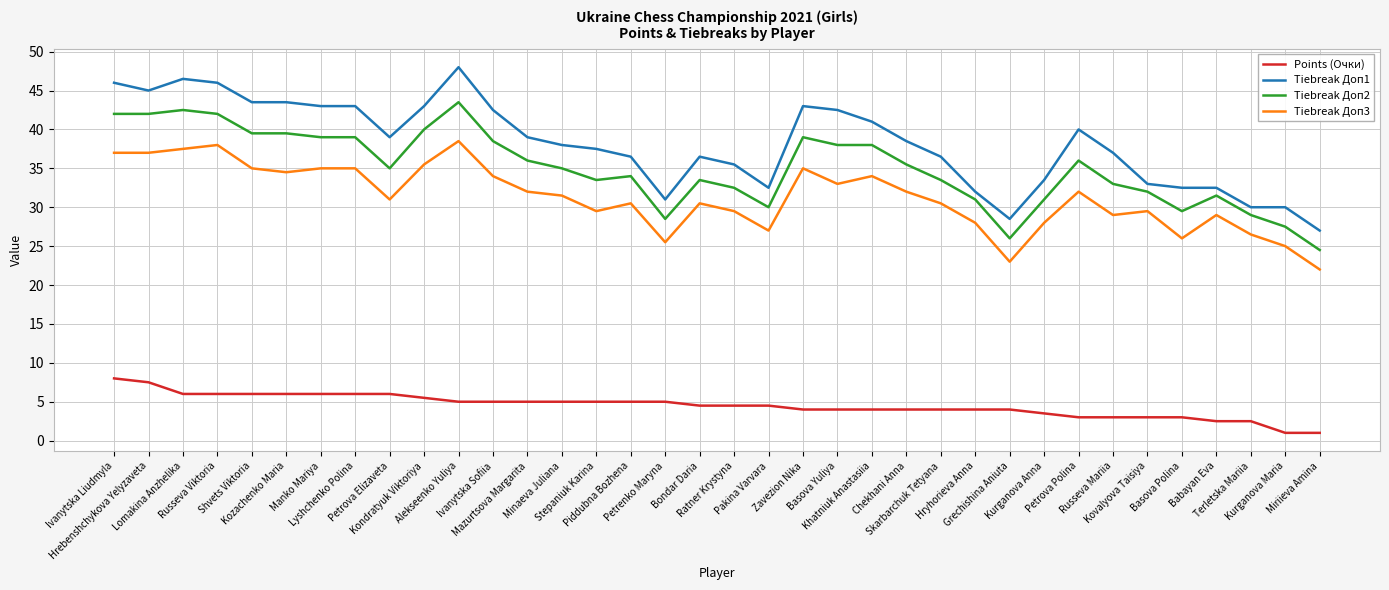

Reading left to right, transcribe all the data shown in this chart.

Points (Очки): 8.0	7.5	6.0	6.0	6.0	6.0	6.0	6.0	6.0	5.5	5.0	5.0	5.0	5.0	5.0	5.0	5.0	4.5	4.5	4.5	4.0	4.0	4.0	4.0	4.0	4.0	4.0	3.5	3.0	3.0	3.0	3.0	2.5	2.5	1.0	1.0
Tiebreak Доп1: 46.0	45.0	46.5	46.0	43.5	43.5	43.0	43.0	39.0	43.0	48.0	42.5	39.0	38.0	37.5	36.5	31.0	36.5	35.5	32.5	43.0	42.5	41.0	38.5	36.5	32.0	28.5	33.5	40.0	37.0	33.0	32.5	32.5	30.0	30.0	27.0
Tiebreak Доп2: 42.0	42.0	42.5	42.0	39.5	39.5	39.0	39.0	35.0	40.0	43.5	38.5	36.0	35.0	33.5	34.0	28.5	33.5	32.5	30.0	39.0	38.0	38.0	35.5	33.5	31.0	26.0	31.0	36.0	33.0	32.0	29.5	31.5	29.0	27.5	24.5
Tiebreak Доп3: 37.0	37.0	37.5	38.0	35.0	34.5	35.0	35.0	31.0	35.5	38.5	34.0	32.0	31.5	29.5	30.5	25.5	30.5	29.5	27.0	35.0	33.0	34.0	32.0	30.5	28.0	23.0	28.0	32.0	29.0	29.5	26.0	29.0	26.5	25.0	22.0